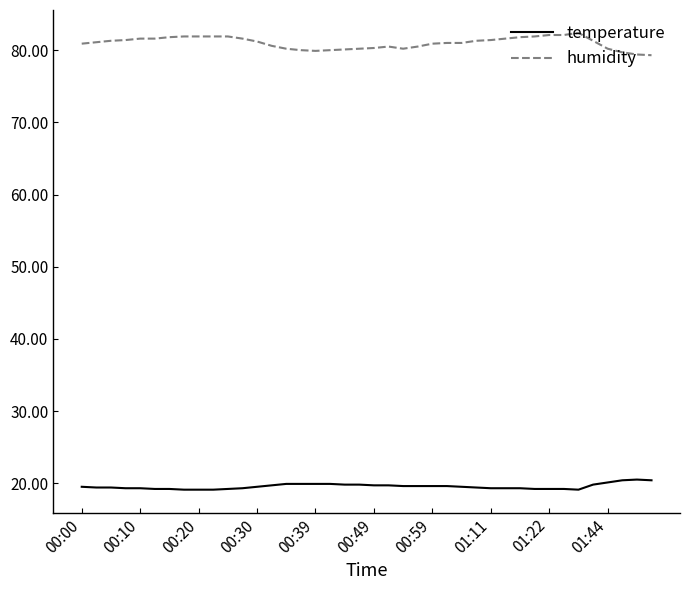

True or false: humidity and temperature intersect in this chart.

False